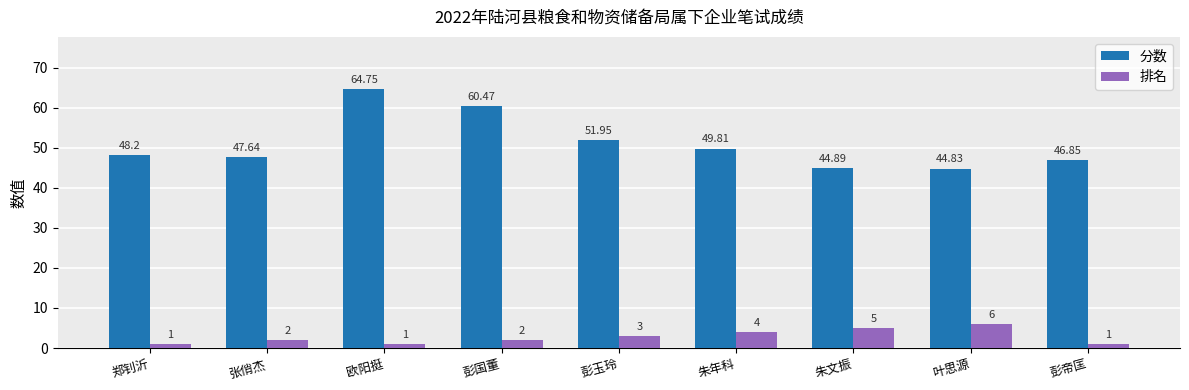

Which category has the lowest value in the 分数 series?

叶思源